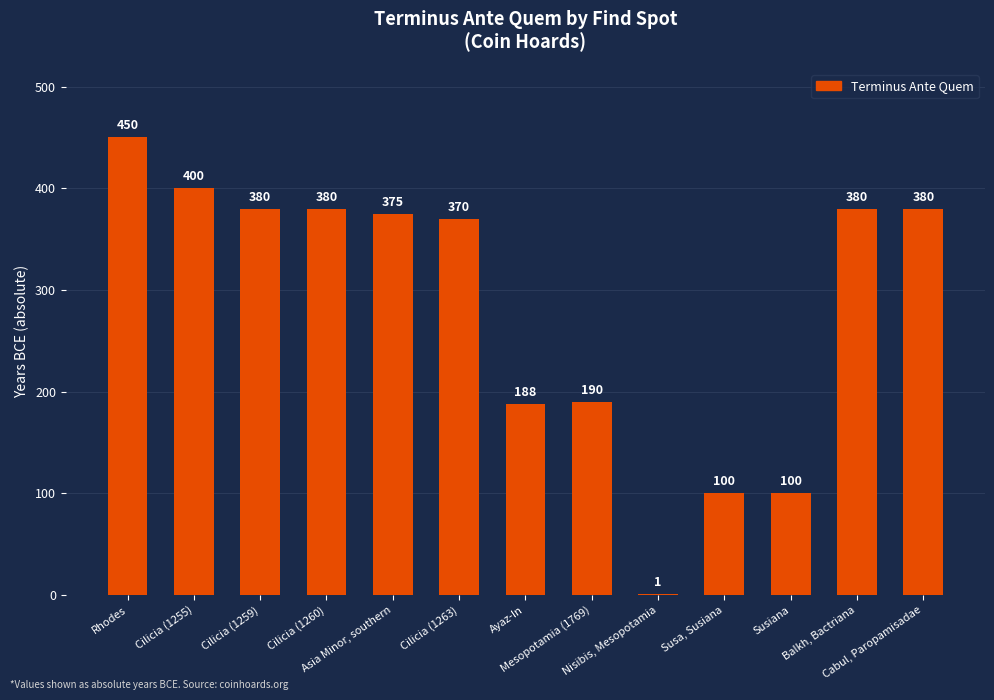

What is the sum of all values?

3694